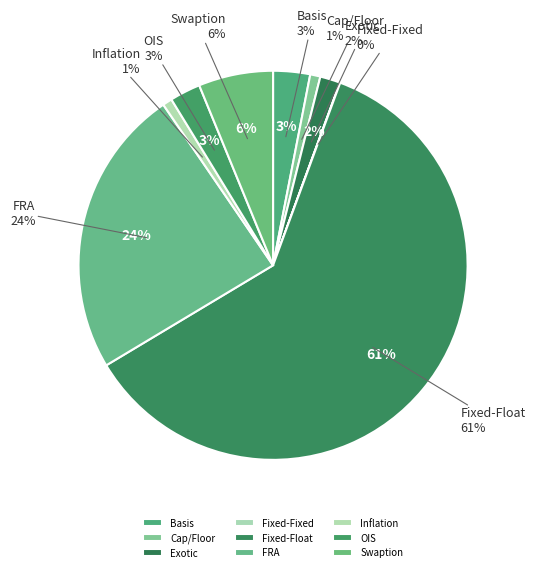

How many segments does this pie chart have?

9